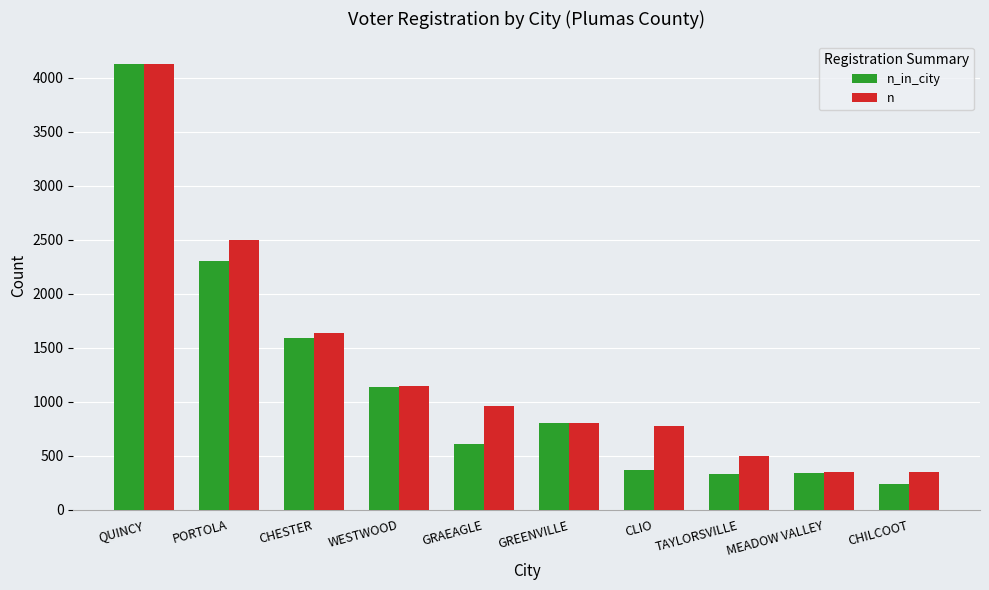

Is it true that n_in_city equals 364 at CLIO?

True